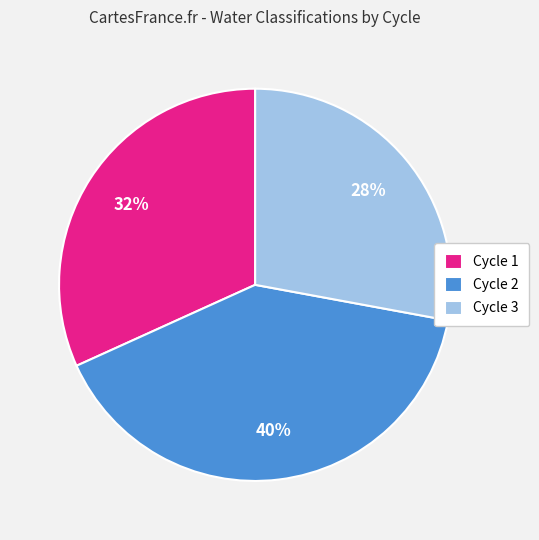

Does Cycle 2 account for over 50% of the chart?

No